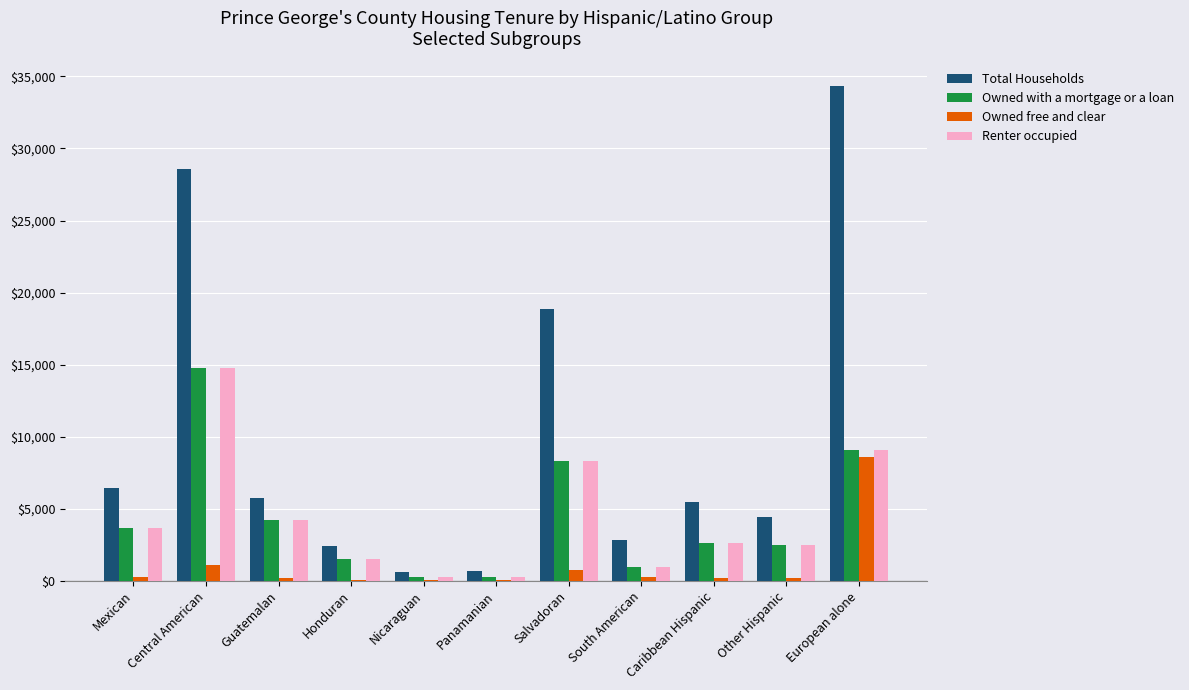

Between Guatemalan and Panamanian, which series saw the biggest shift?

Total Households